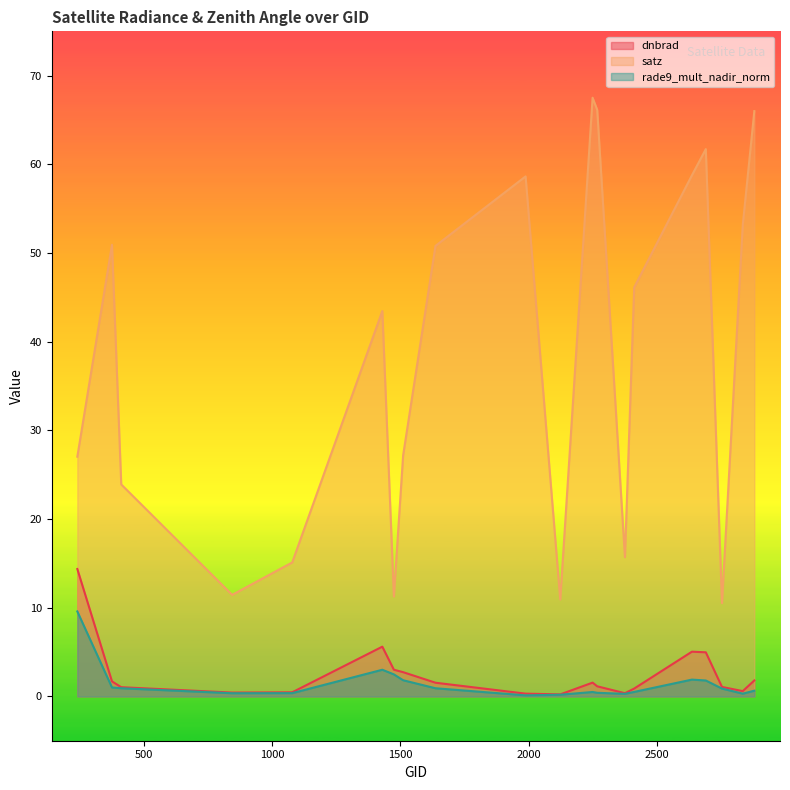

How many data points does each series have?

20